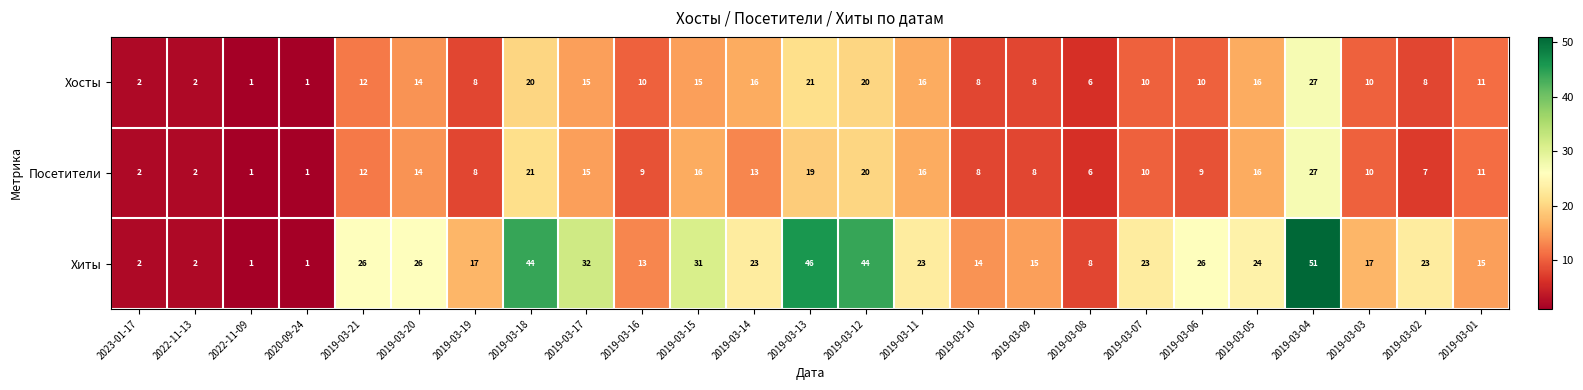

What is the total value across all series at 2019-03-14?

52